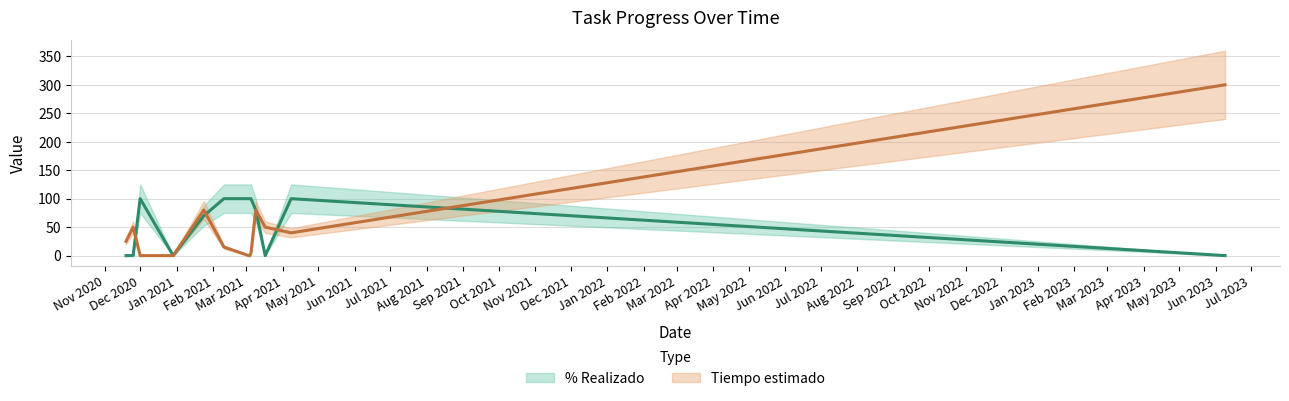

How many lines are shown in the chart?

2